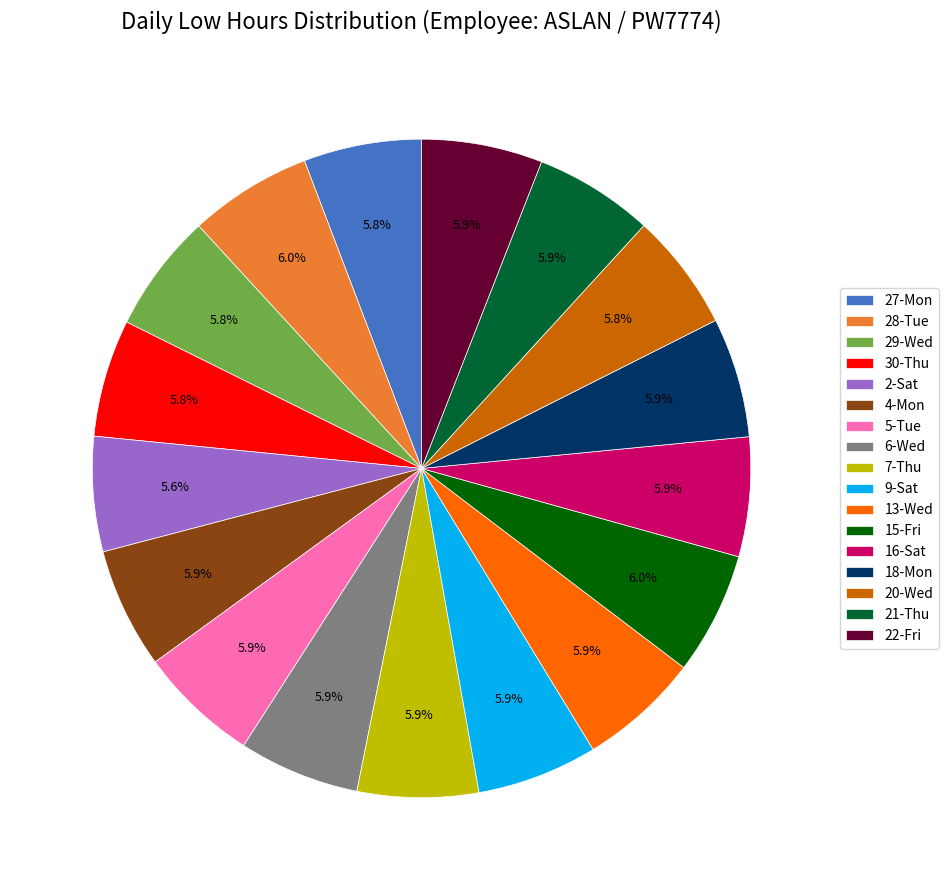

What is the total percentage of 6-Wed and 30-Thu?

11.7%